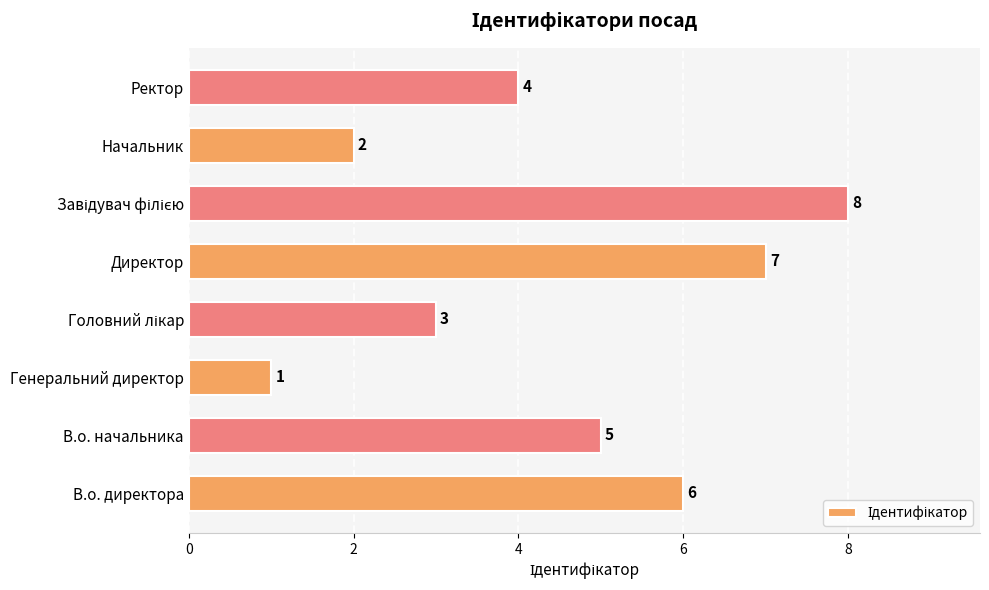

What is the ratio of the value at В.о. директора to the value at В.о. начальника?

1.2